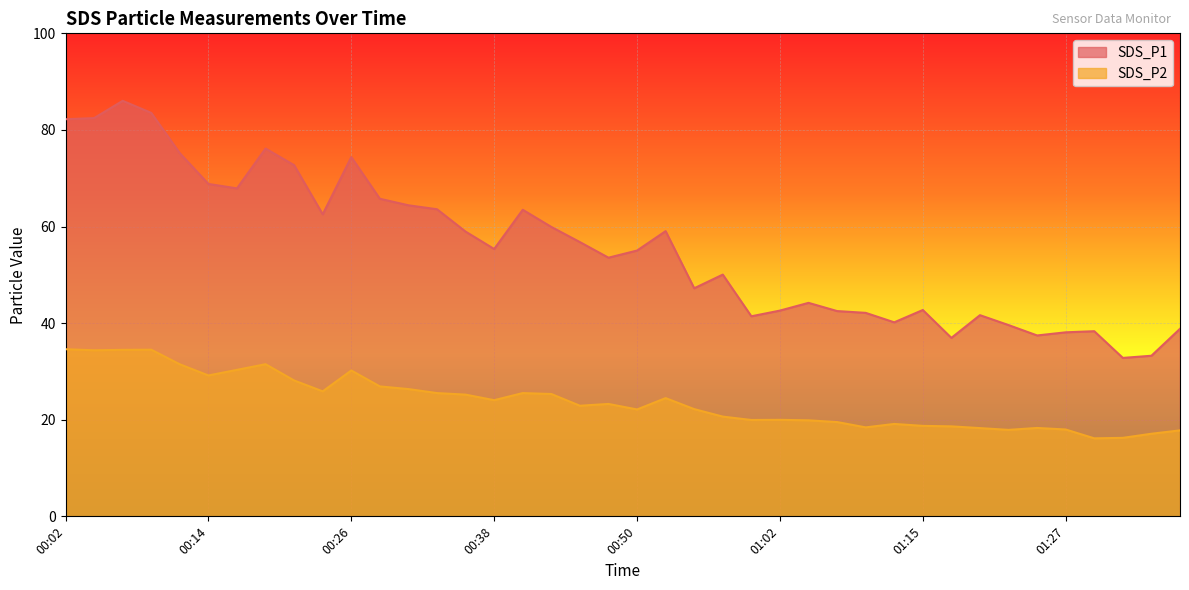

At which category does SDS_P1 reach its first local peak?

00:06